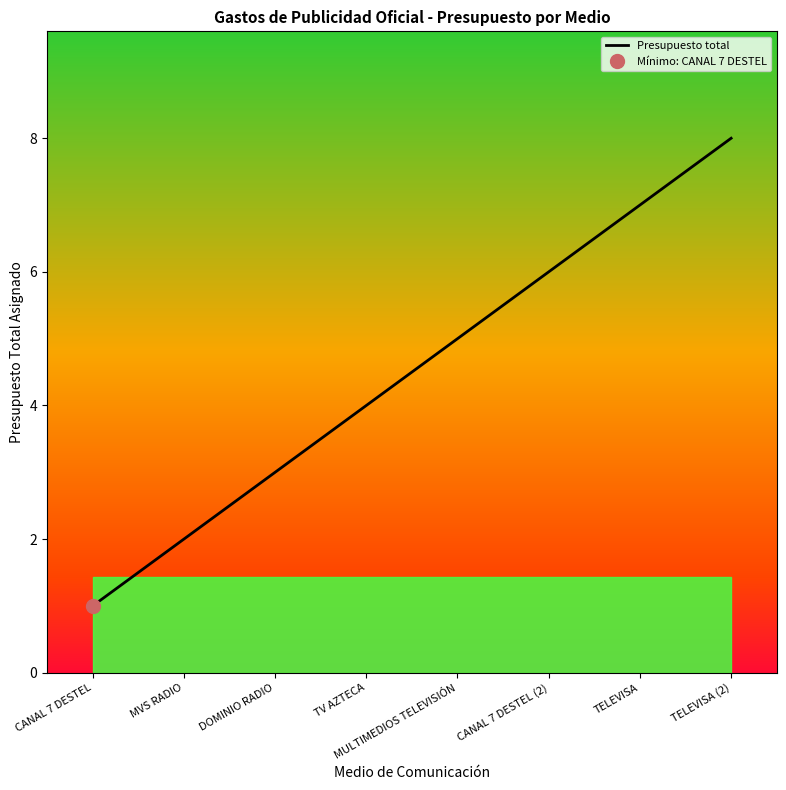

What position from the left is MVS RADIO?

2